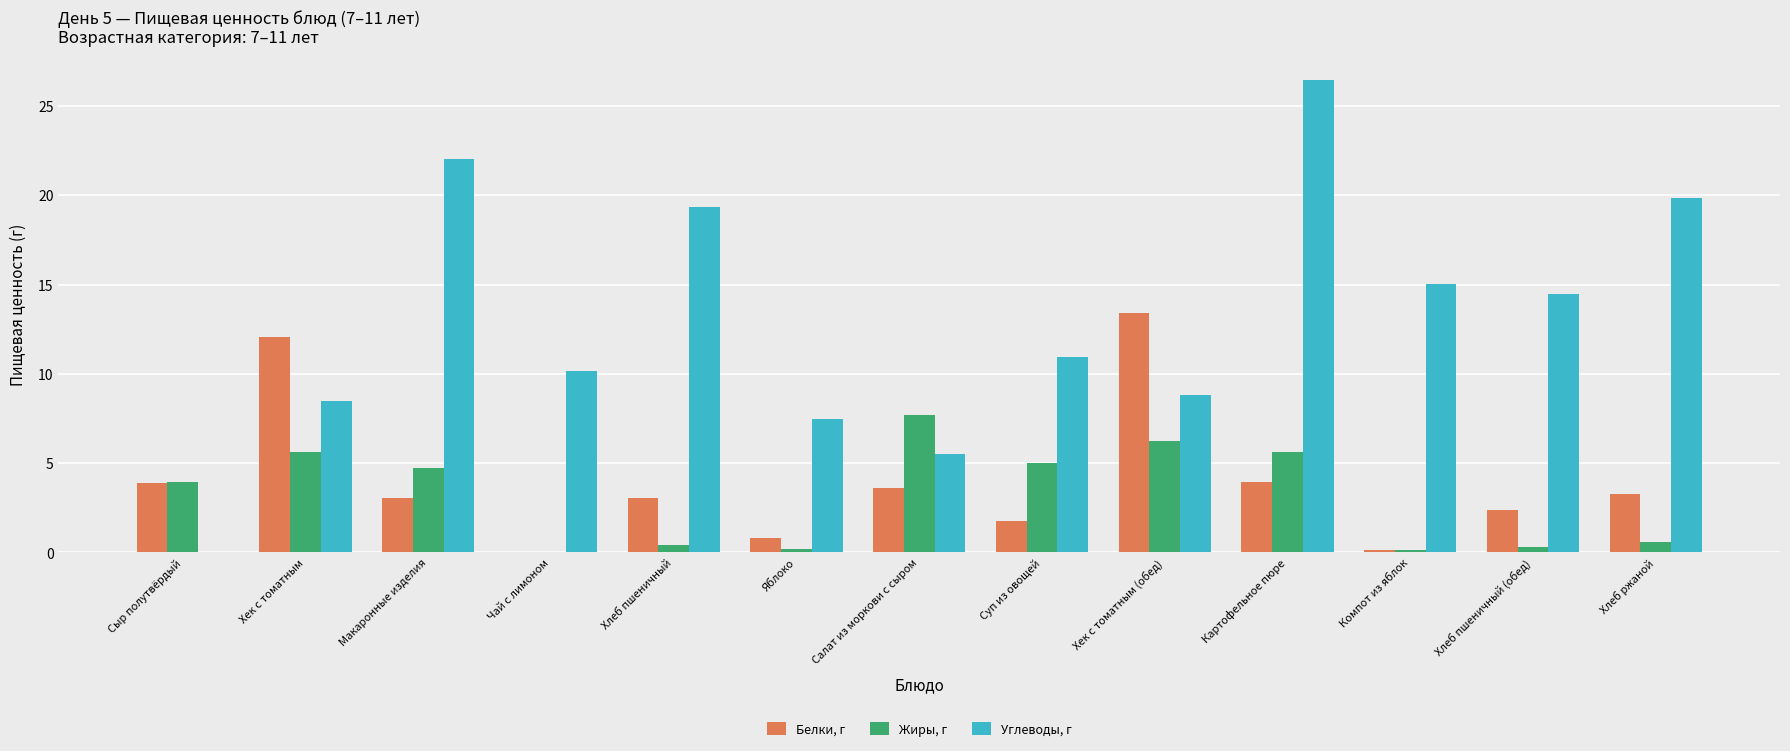

What is the average value of the Жиры, г series?

3.1